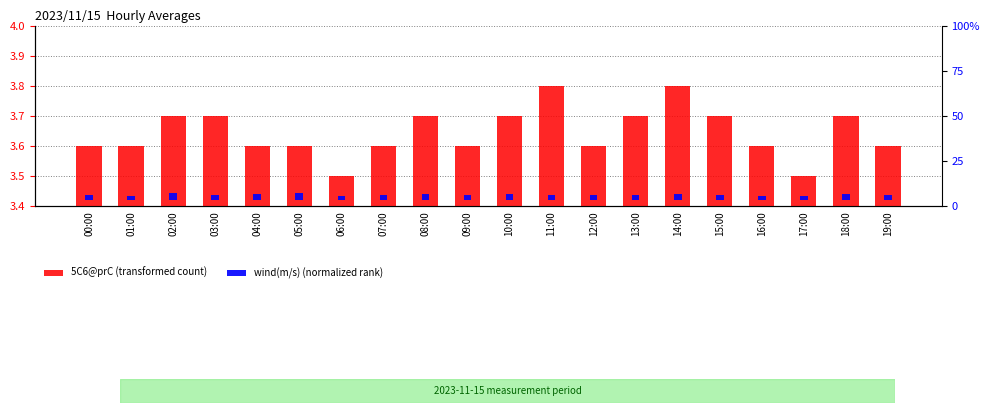

List the labels in order of 5C6@prC value, largest first.

11:00, 14:00, 02:00, 03:00, 08:00, 10:00, 13:00, 15:00, 18:00, 00:00, 01:00, 04:00, 05:00, 07:00, 09:00, 12:00, 16:00, 19:00, 06:00, 17:00